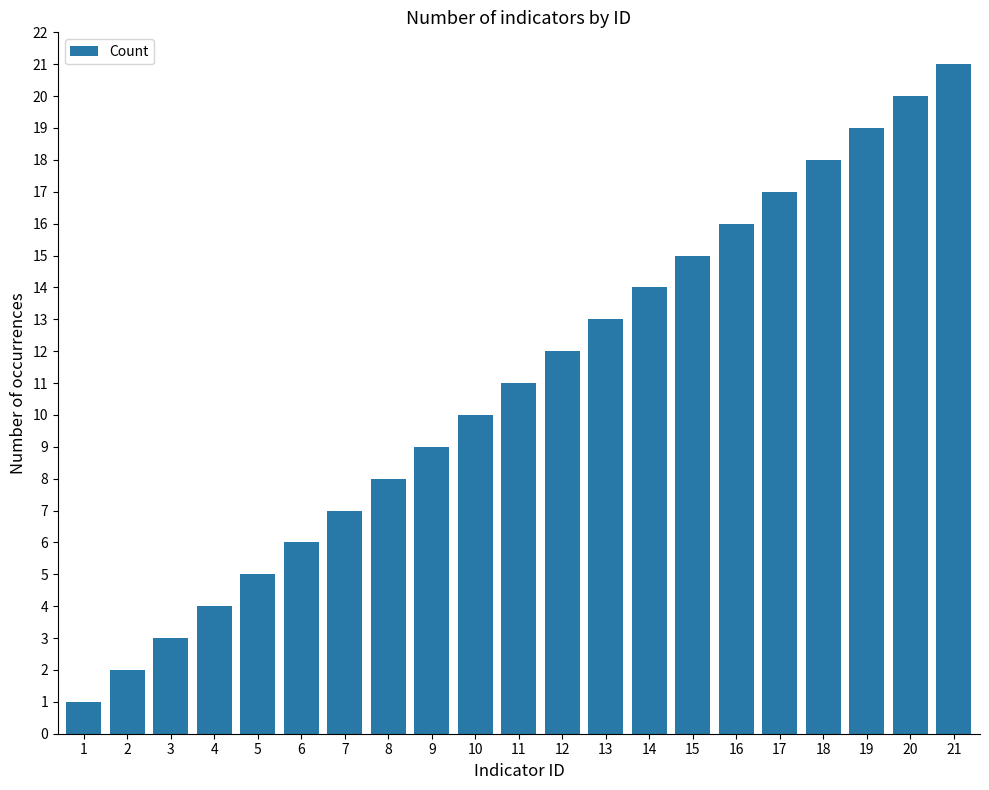

Where is the data nearest to the value 11?

11